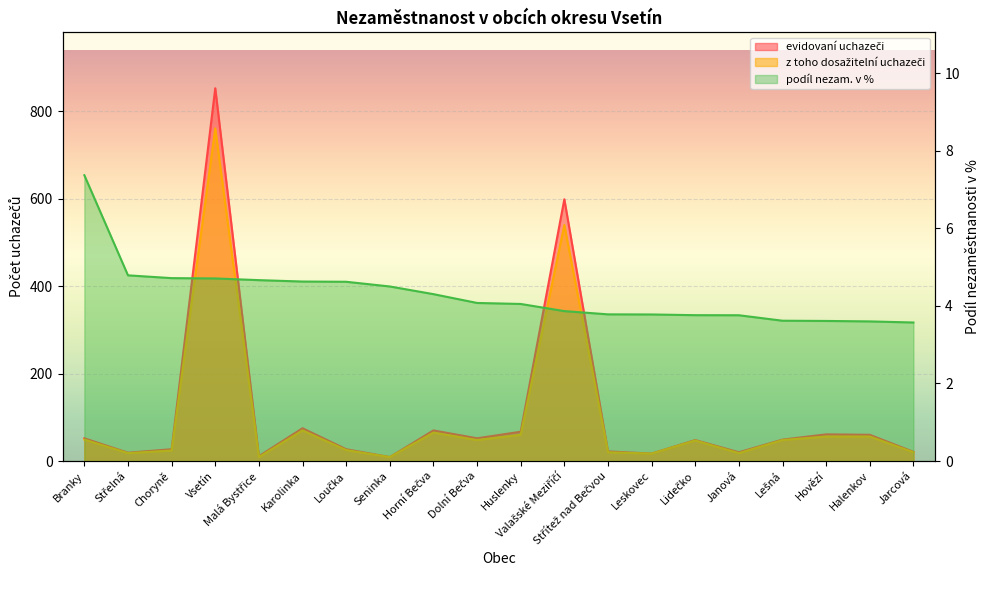

At which category does evidovaní uchazeči reach its first local peak?

Vsetín